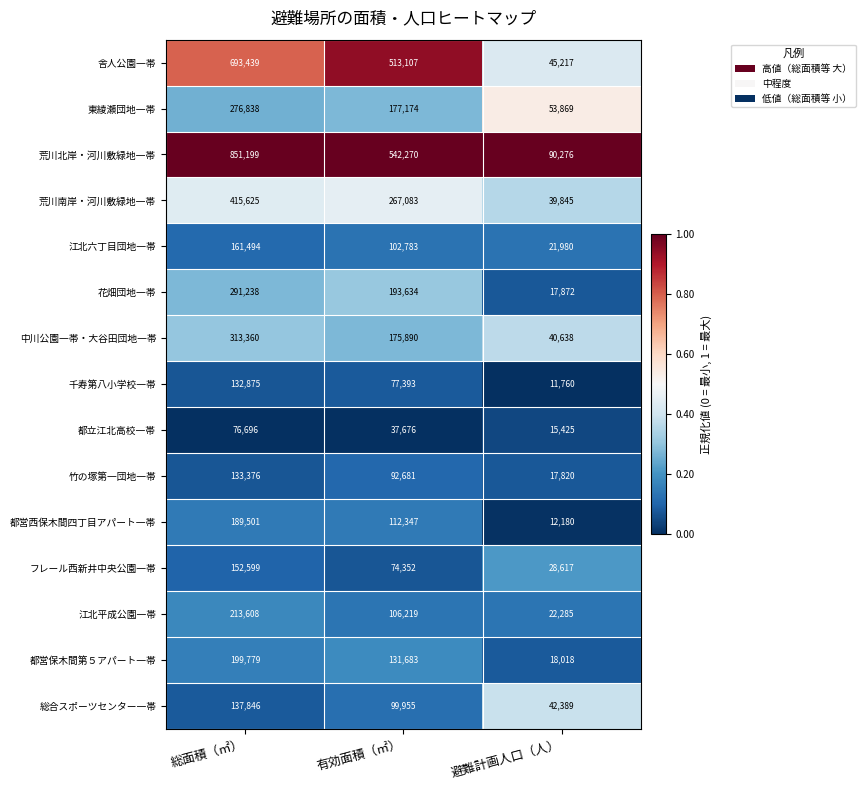

The value of 荒川南岸・河川敷緑地一帯 at 避難計画人口（人） is 39845. True or false?

True